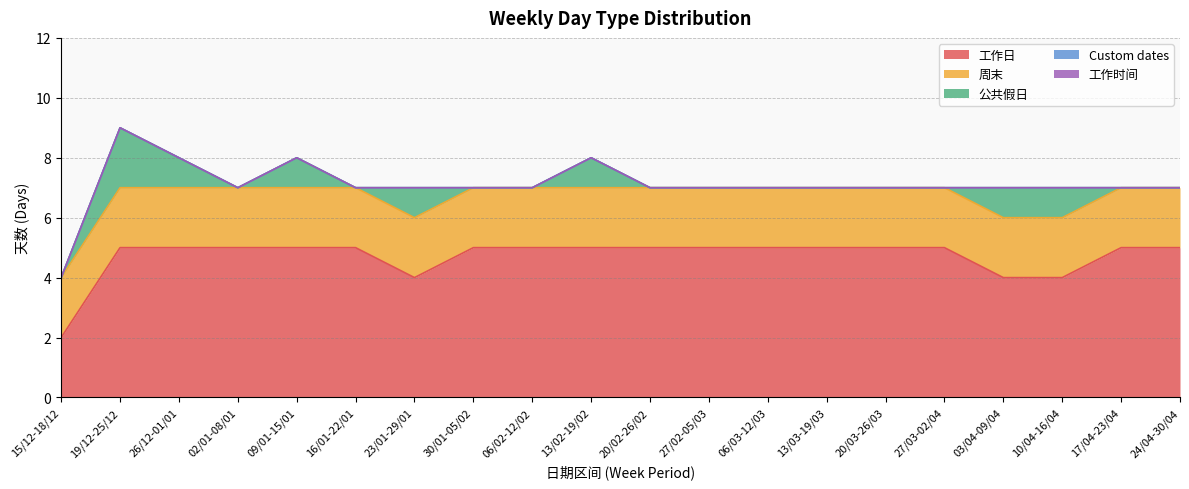

Which series changed the most between 19/12-25/12 and 26/12-01/01?

公共假日